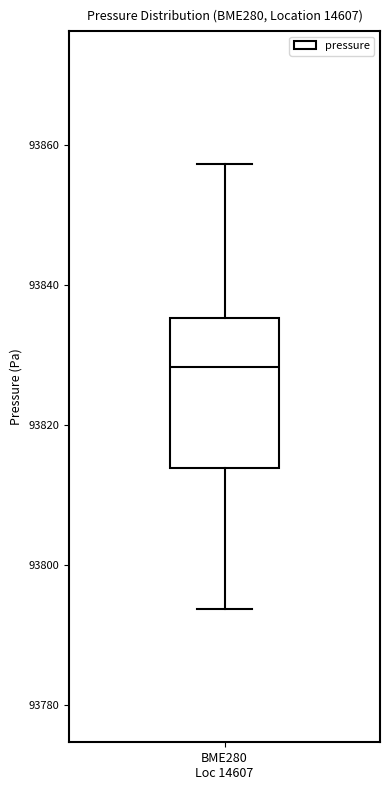

Where does the upper whisker of the box for BME280 Loc 14607 end on the y-axis? The values are not printed on the chart, so give them approximately, as read against the axis.

93858